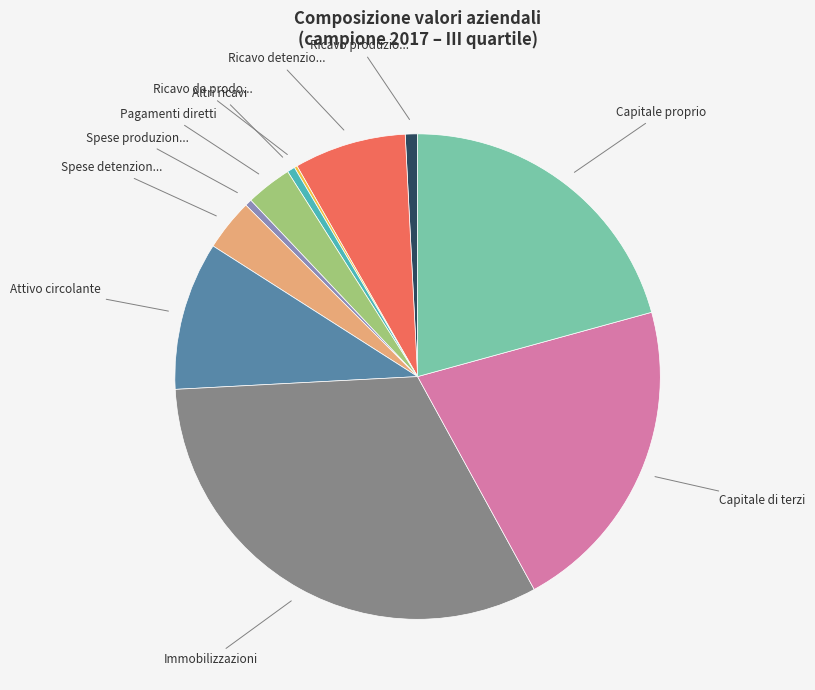

Does any single category account for the majority?

No